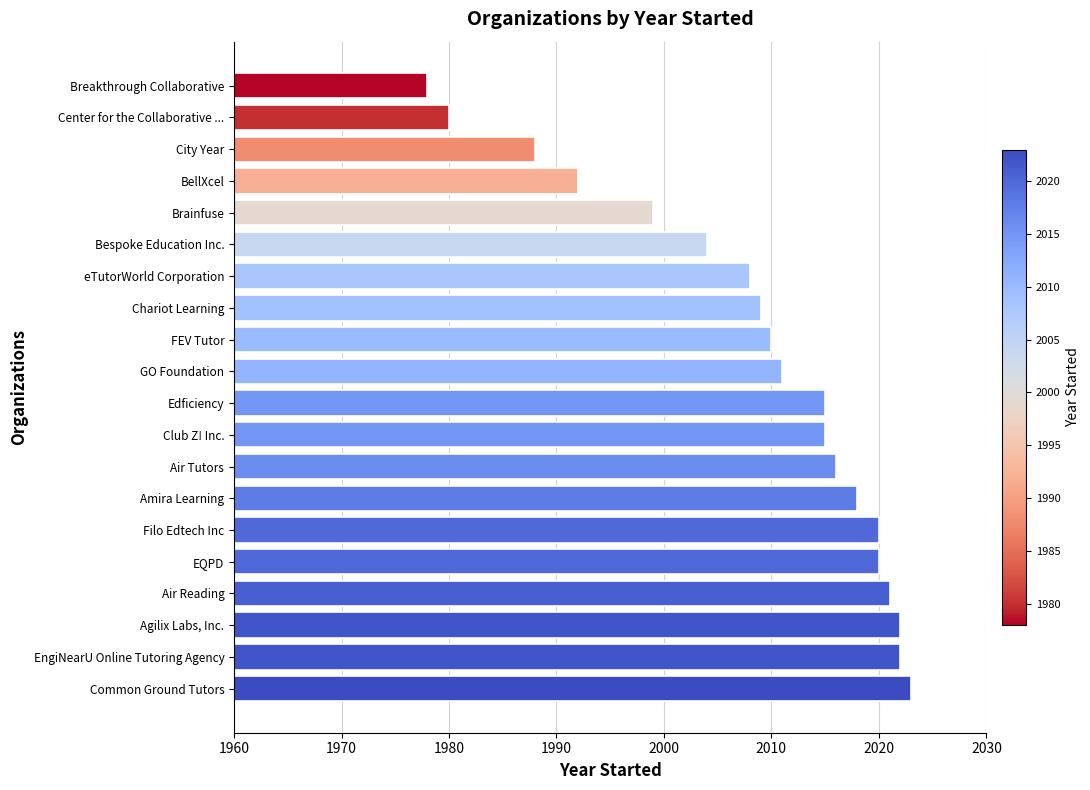

Read the value at Common Ground Tutors, to the nearest 5.

2025